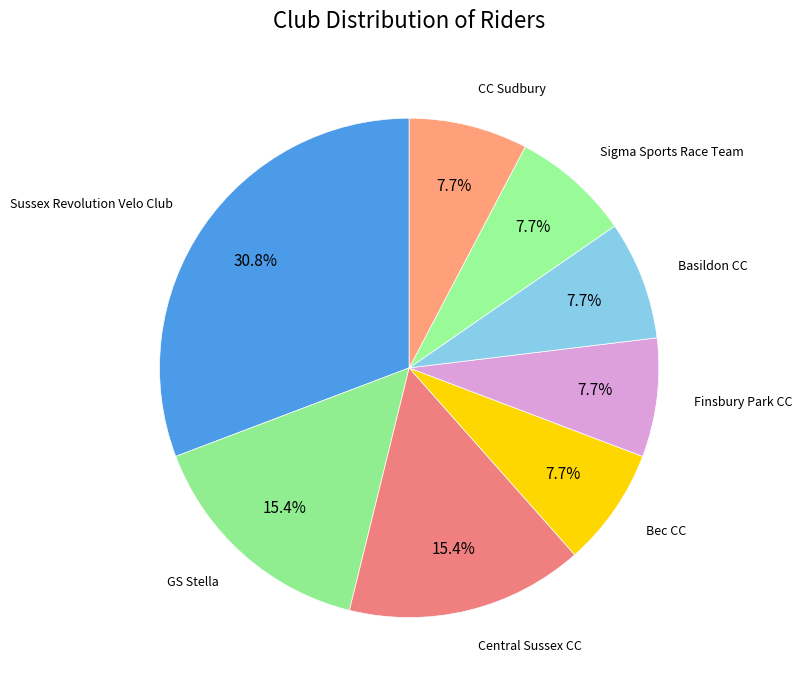

Does any single category account for the majority?

No